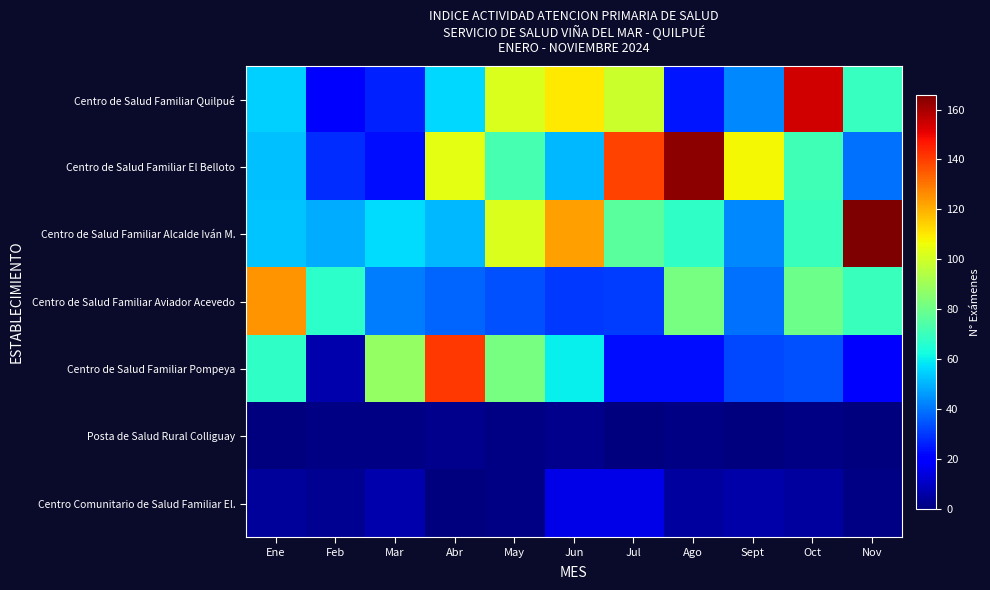

At how many categories does at least one series exceed 89?

9